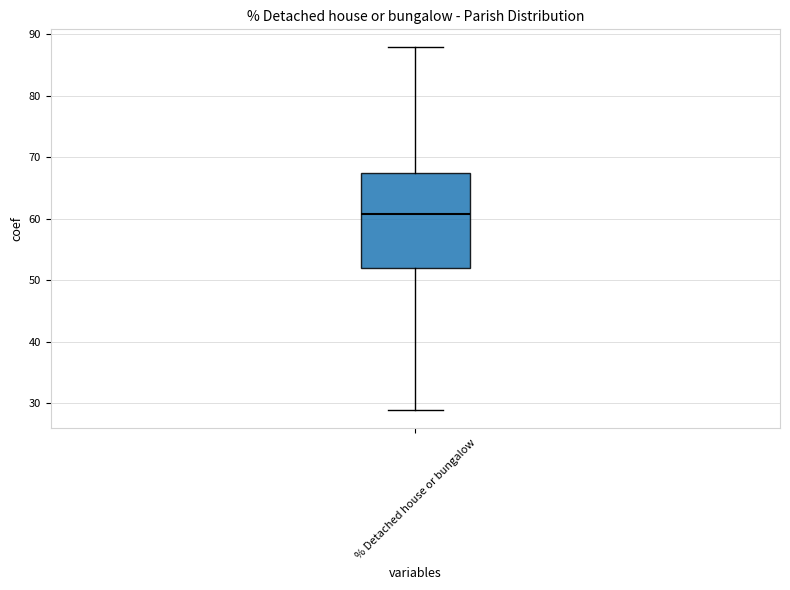

Read this box plot against the y-axis: the position of the median line, the range covered by the box, and the ends of both whiskers. The values are not printed on the chart, so give them approximately, as read against the axis.

median 61, box 52 to 67, whiskers 29 to 88